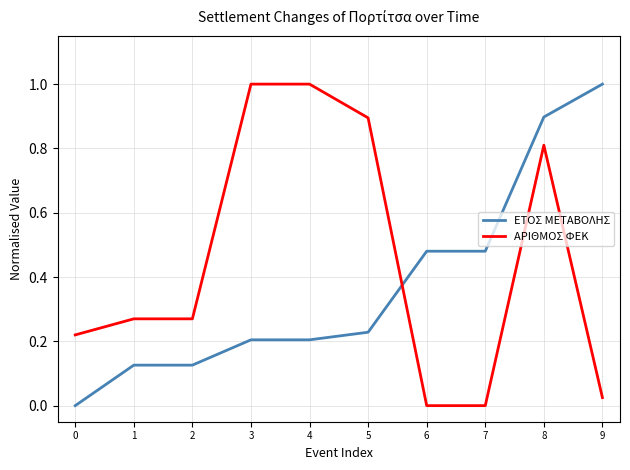

What is the greatest value displayed?

1.0